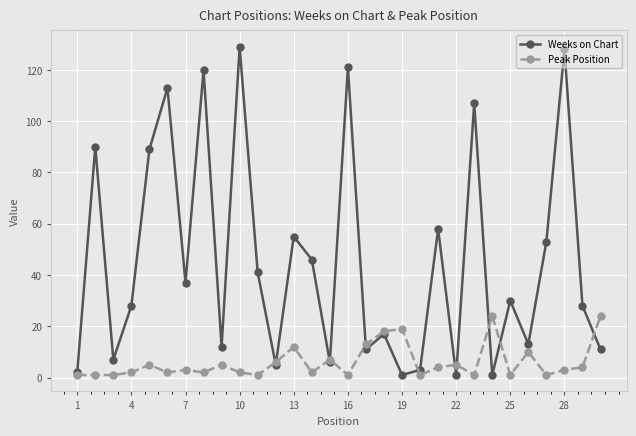

Which series has the largest range (max minus min)?

Weeks on Chart